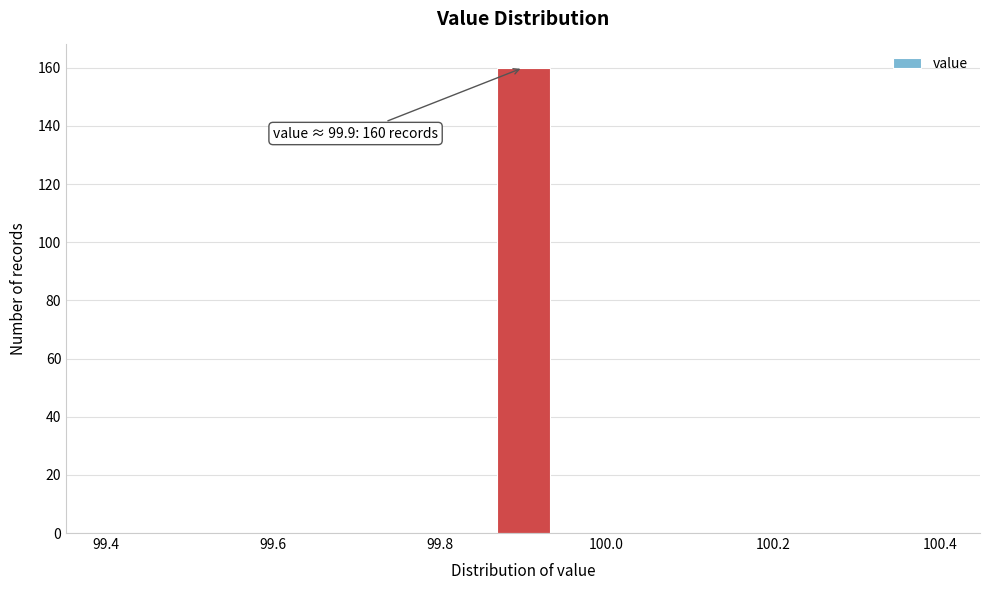

Around what value on the x-axis is the tallest bar? Give the approximate position of its centre, as read against the axis.

99.90